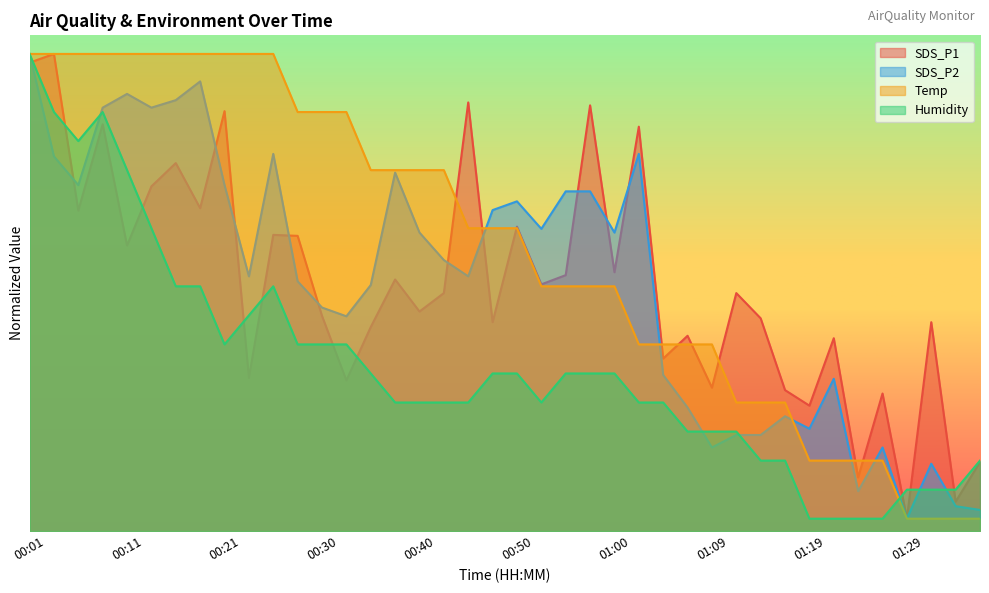

How many data points in SDS_P2 are less than 43?

20